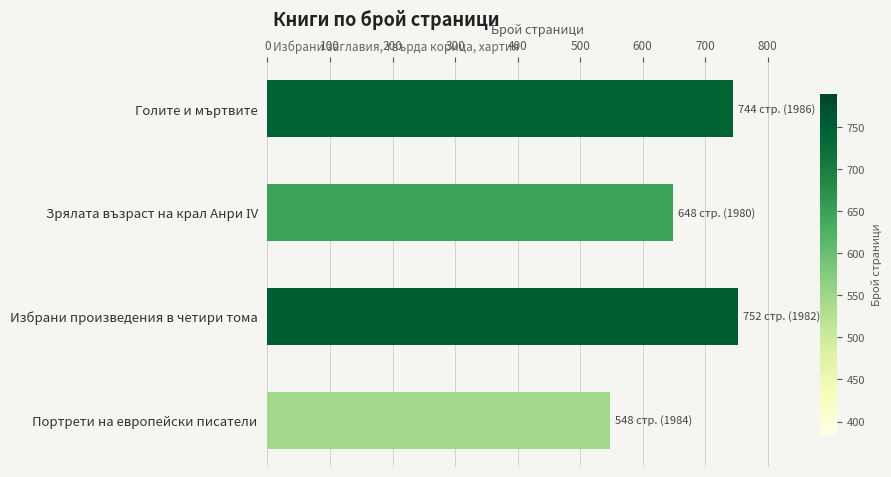

The value at Голите и мъртвите is 328. True or false?

False